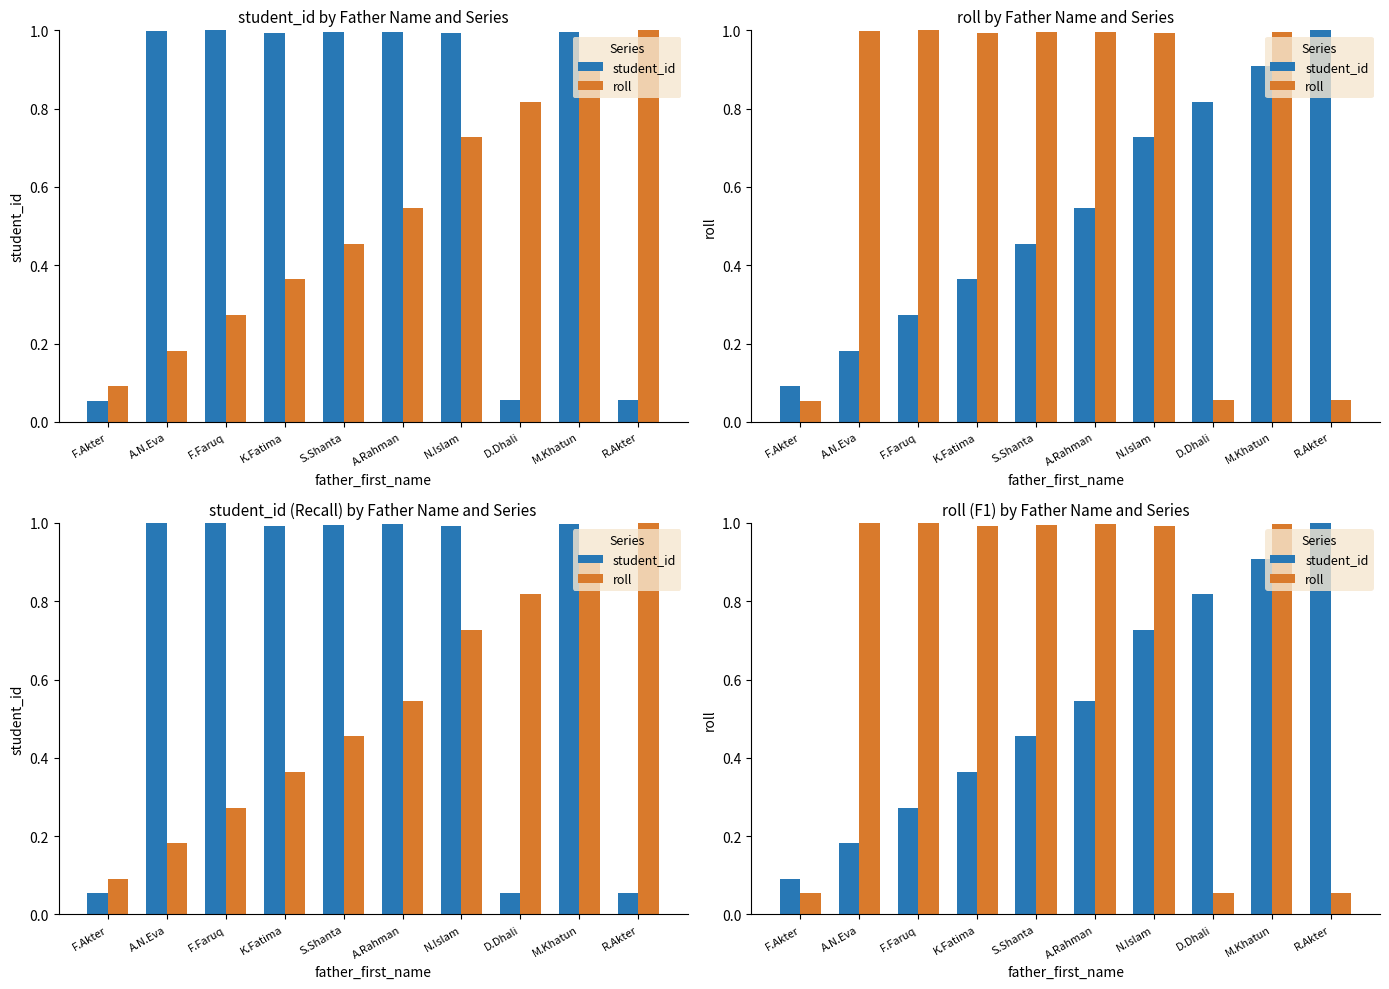

List the series in order of their overall mean, lowest first.

student_id, roll